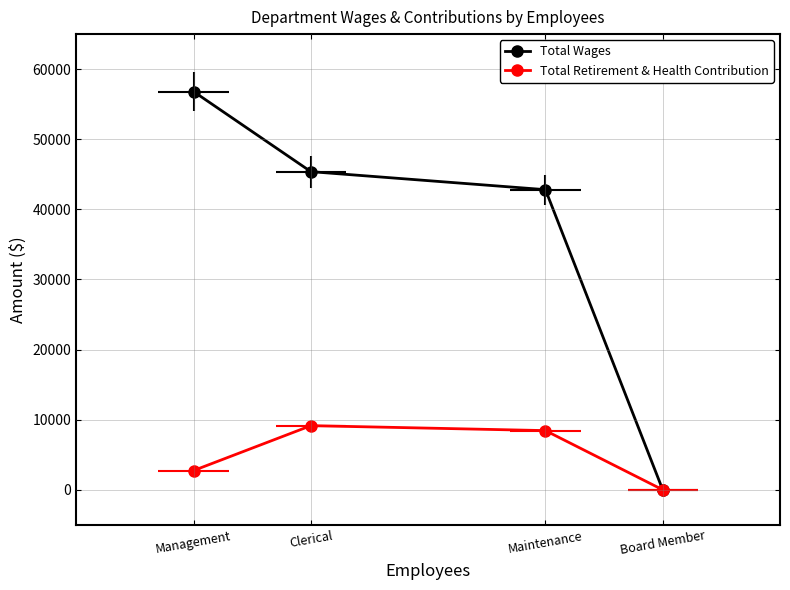

Is it true that Total Retirement & Health Contribution equals 4955 at Board Member?

False